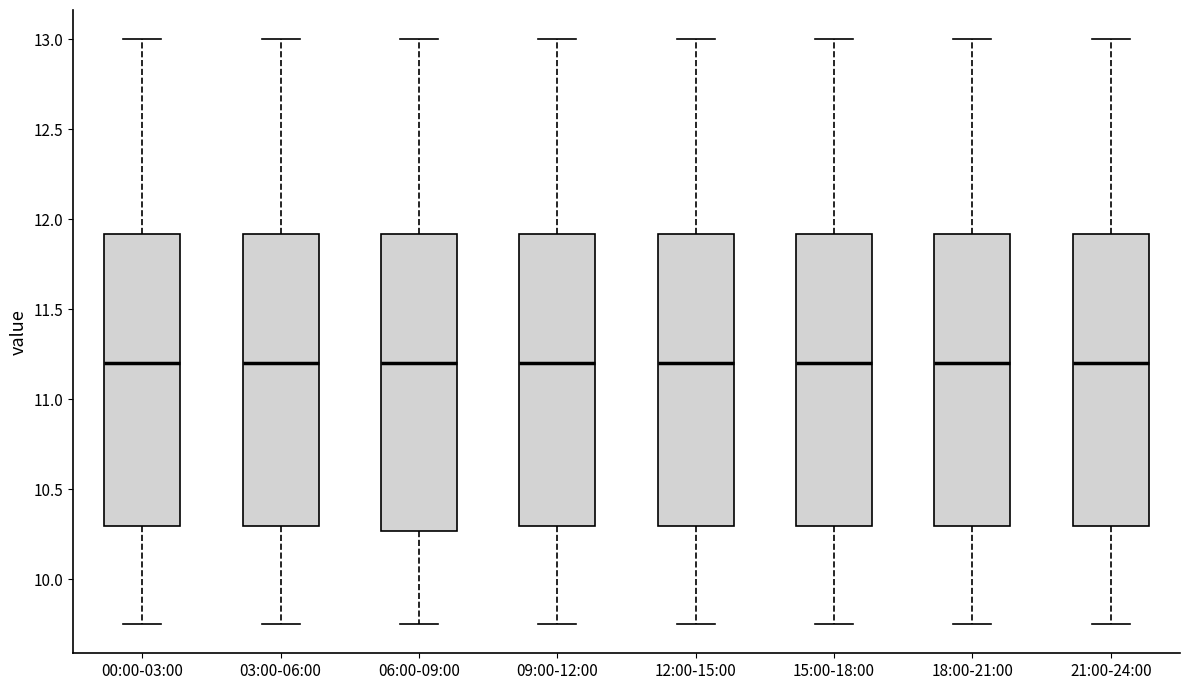

Where is the lower edge of the box for 06:00-09:00 on the y-axis? The values are not printed on the chart, so give them approximately, as read against the axis.

10.25